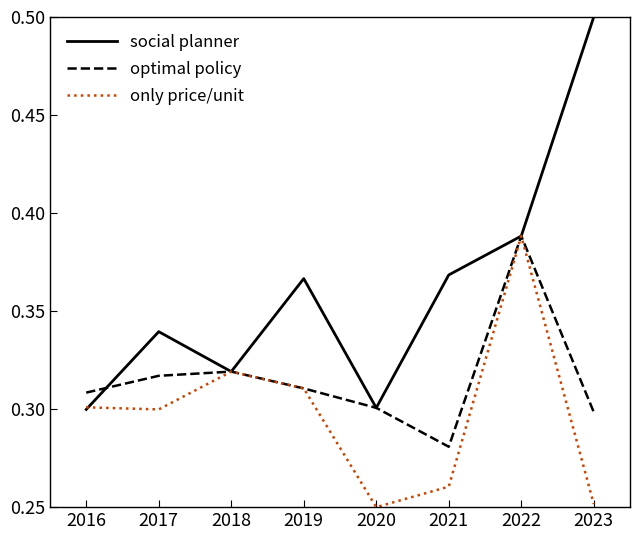

Count the only price/unit values in the range 0 to 1.

8